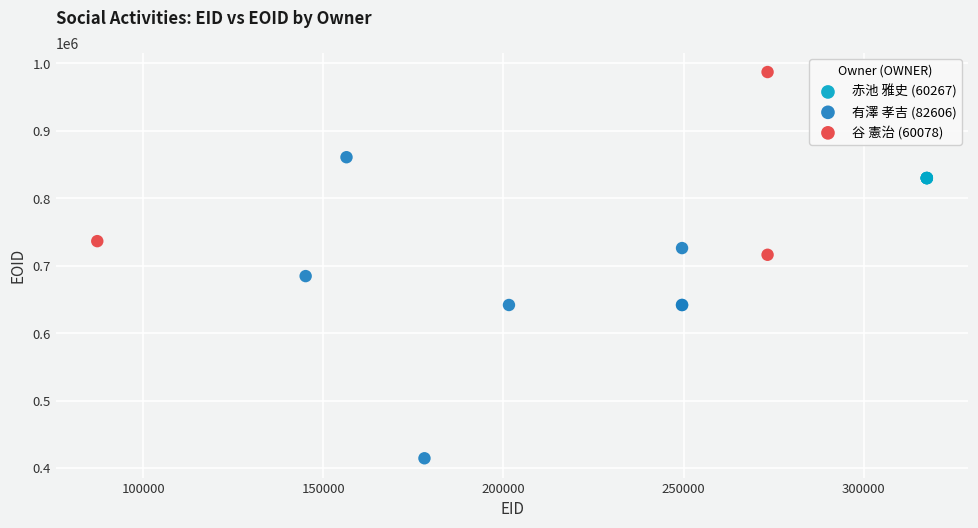

What are all the series names shown in the legend?

赤池 雅史 (60267), 有澤 孝吉 (82606), 谷 憲治 (60078)